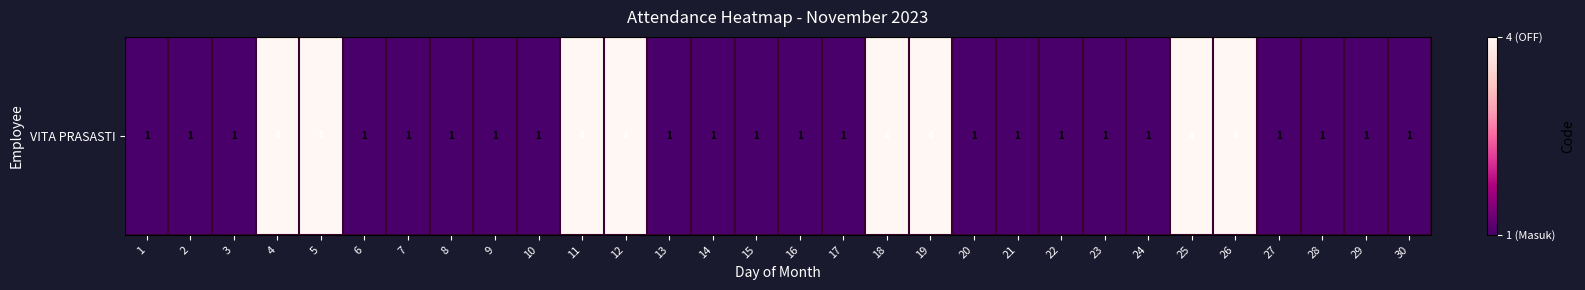

What is the change in value from 3 to 12?

+3